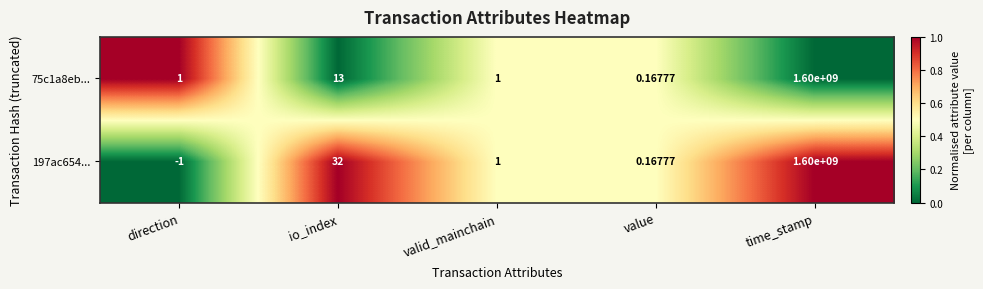

Rank the categories by 197ac654... value from highest to lowest.

time_stamp, io_index, valid_mainchain, value, direction